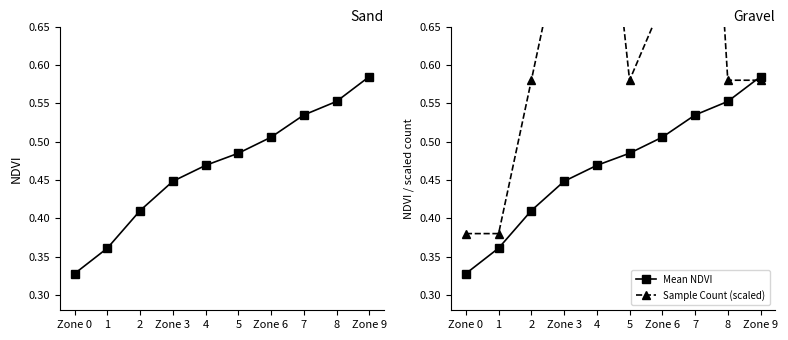

What is the sum of the Sample Count (scaled) values at Zone 3 and Zone 6?

1.5